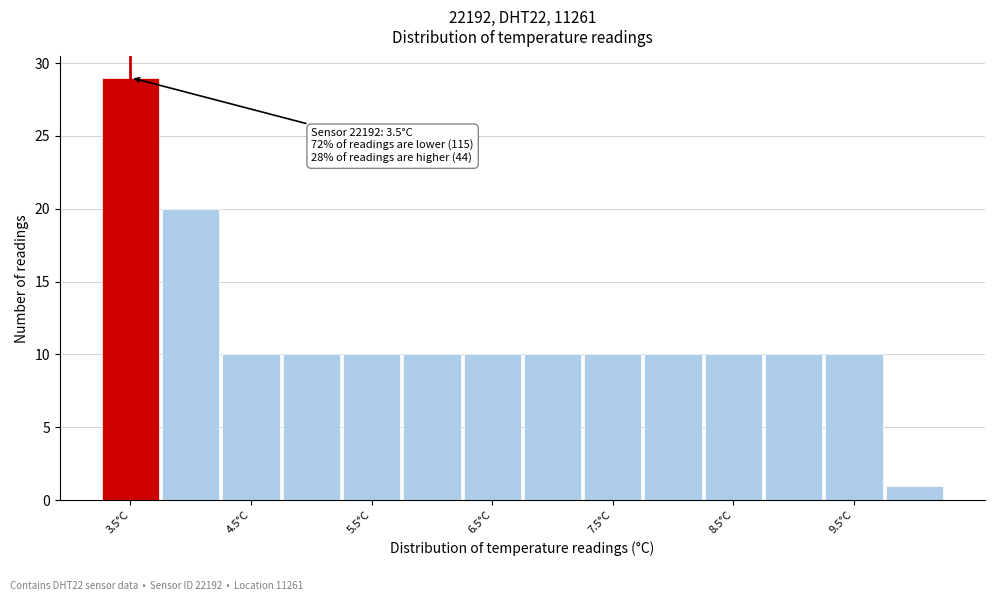

Which range on the x-axis has the tallest bar?

3.25 to 3.75